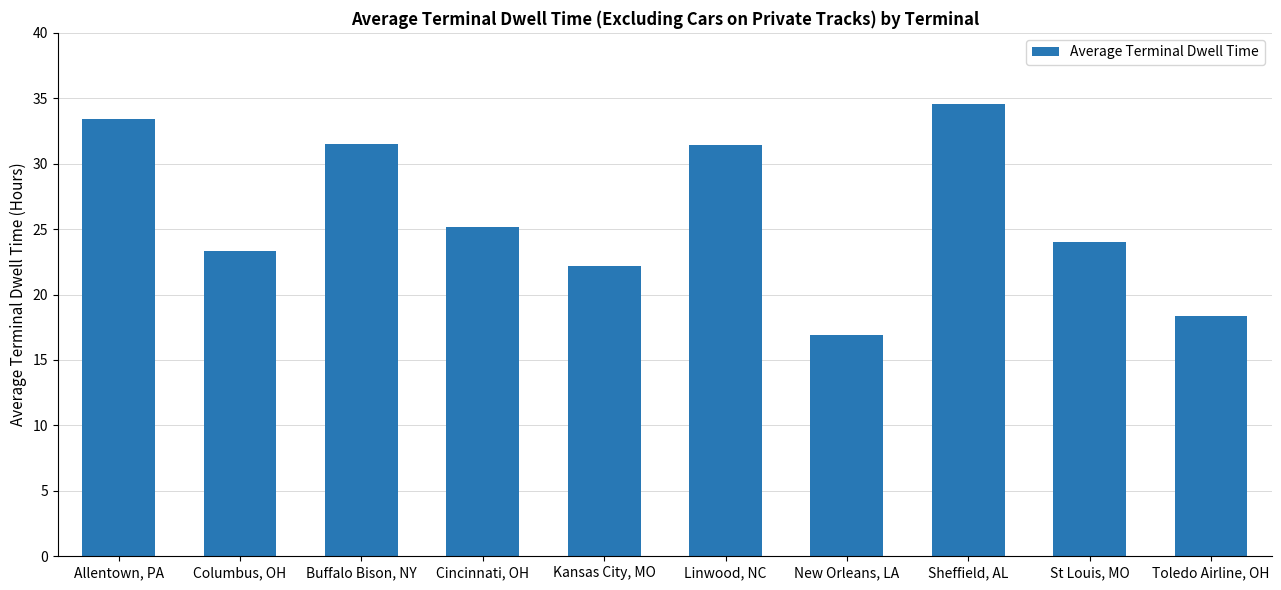

How many data points are less than 25?

5